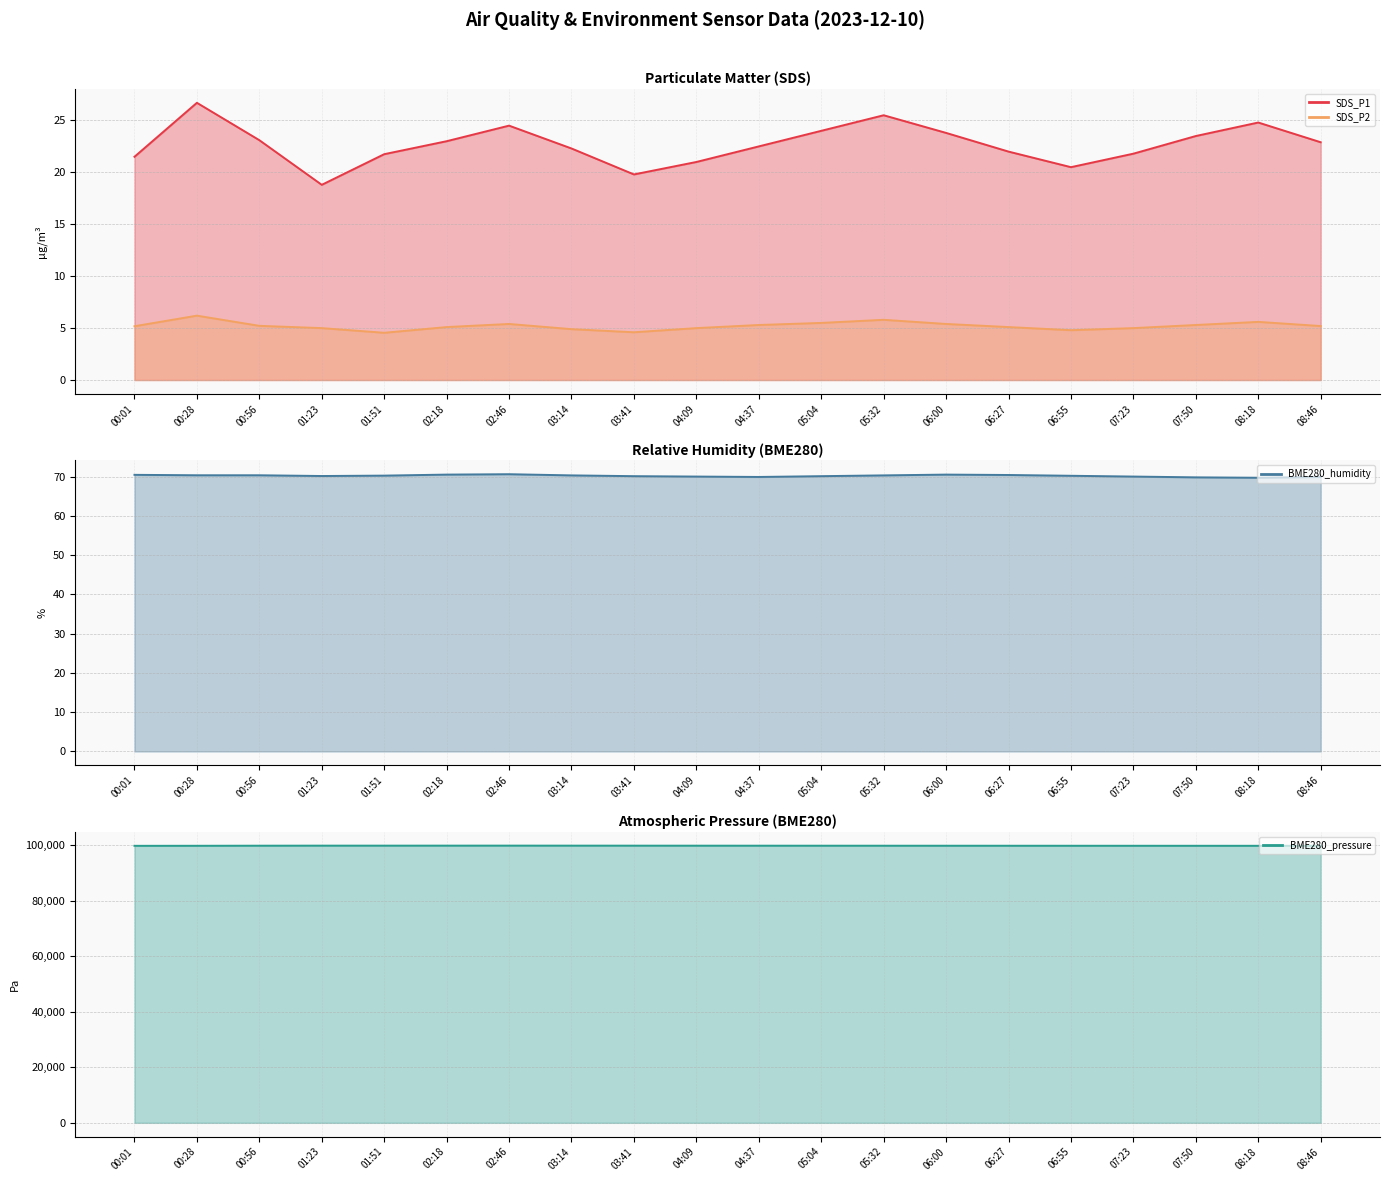

Which series changed the most between 00:28 and 03:14?

BME280_pressure